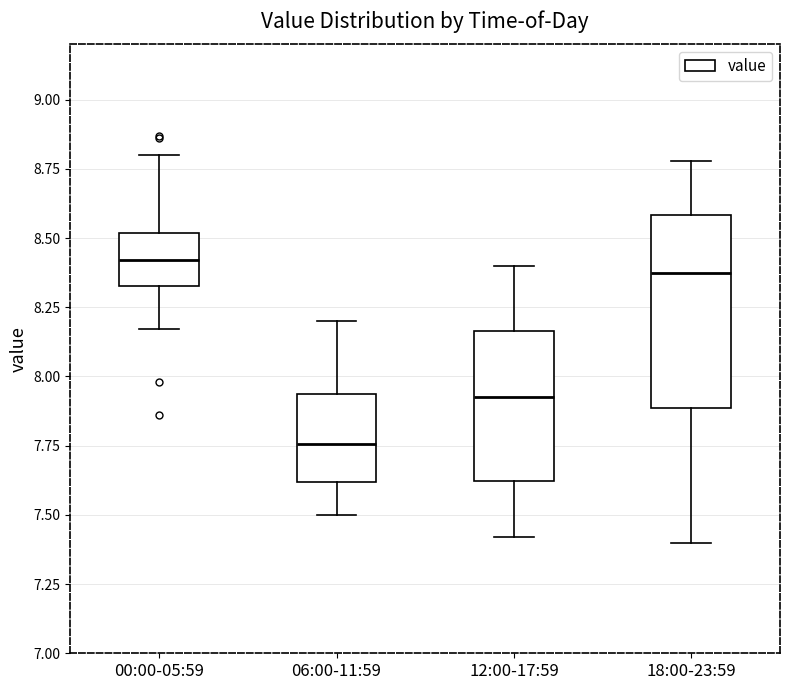

Where is the lower edge of the box for 18:00-23:59 on the y-axis? The values are not printed on the chart, so give them approximately, as read against the axis.

7.90